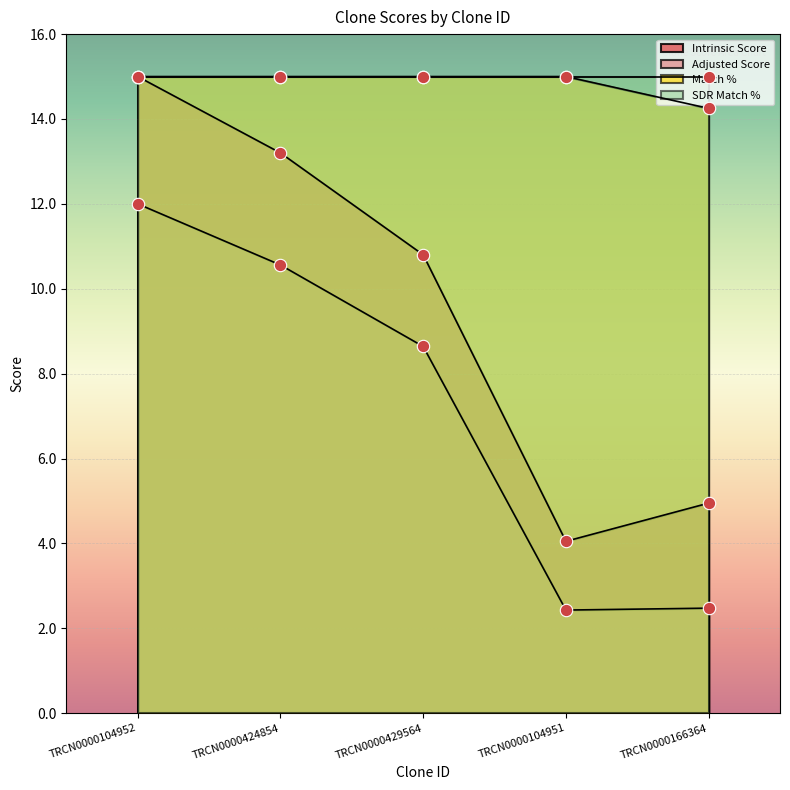

At how many categories does at least one series exceed 12?

5